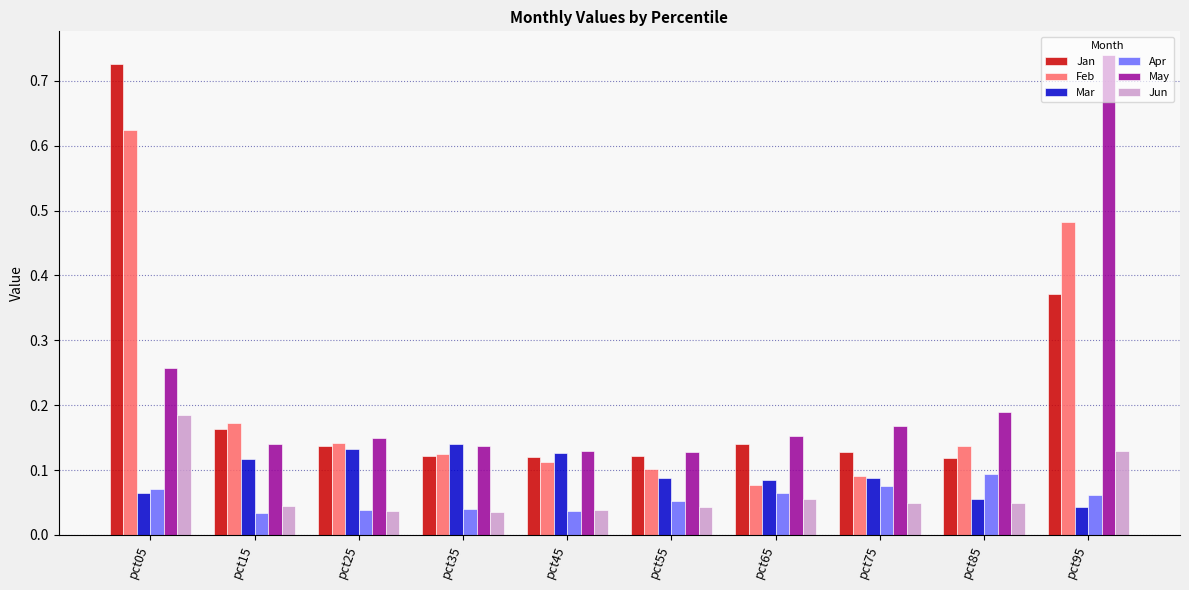

What are all the series names shown in the legend?

Jan, Feb, Mar, Apr, May, Jun